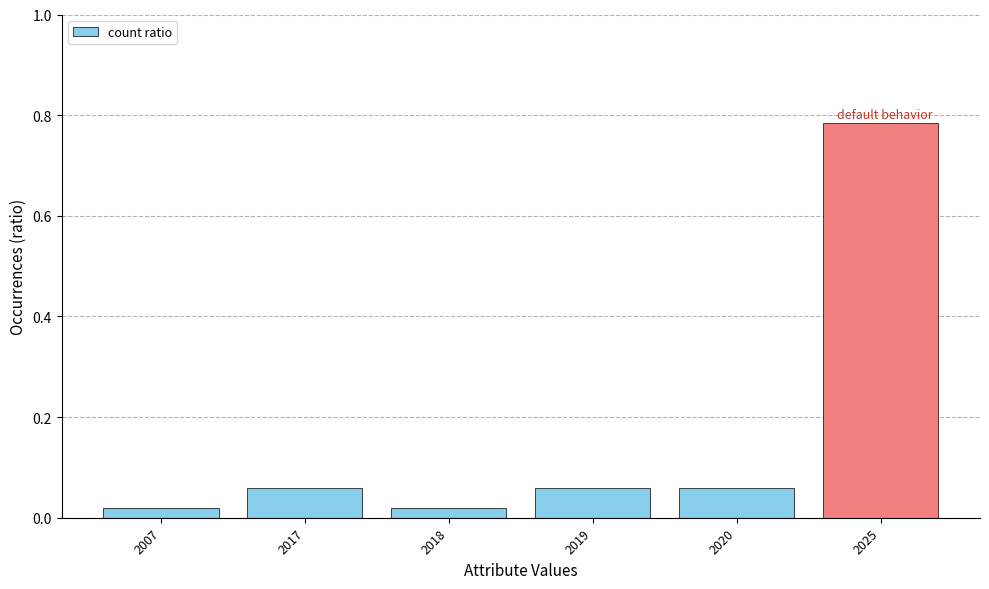

What is the sum of all values?

1.0